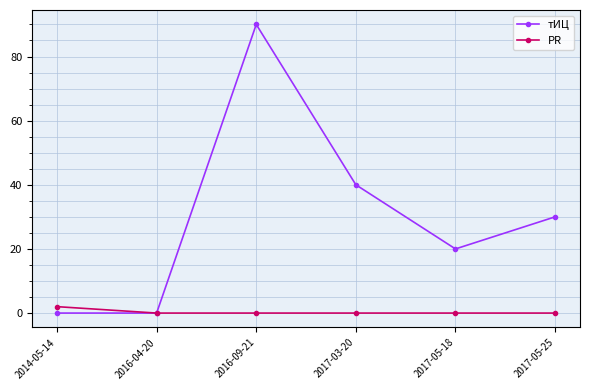

The PR series shows 0 at 2017-03-20. True or false?

True